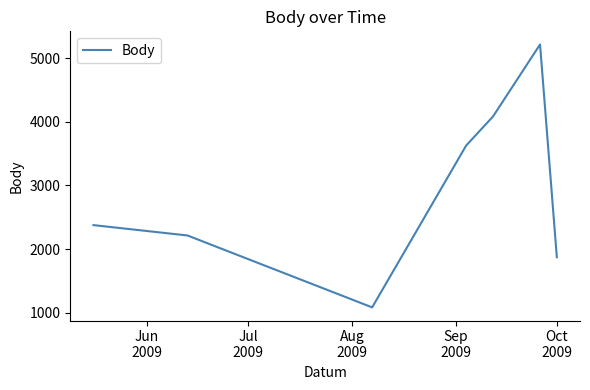

What is the difference between the maximum and second lowest values?

3349